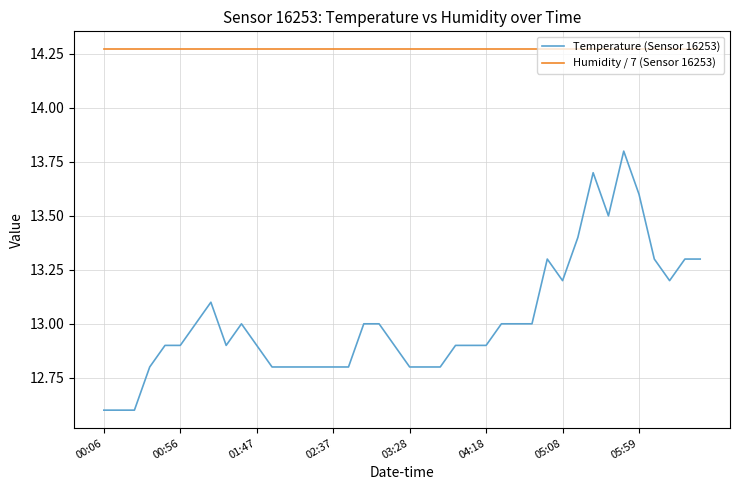

What is the maximum value for Temperature (Sensor 16253)?

13.8